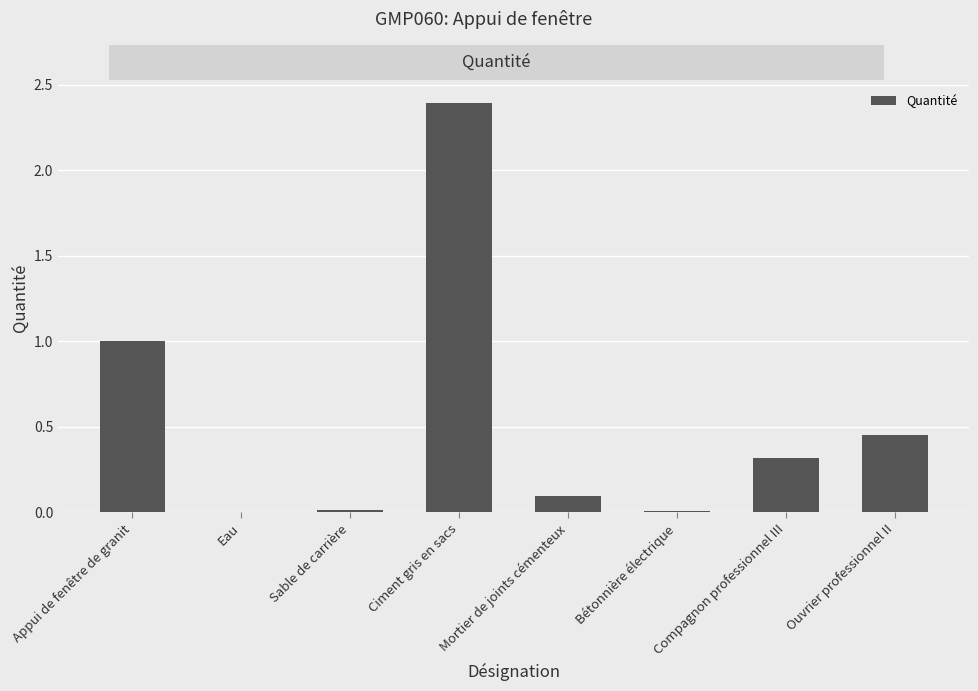

What is the maximum value shown in the chart?

2.4